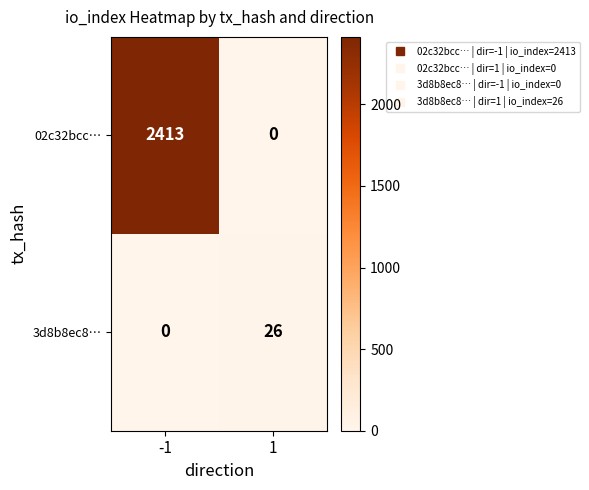

Which series has the largest range (max minus min)?

02c32bcc…